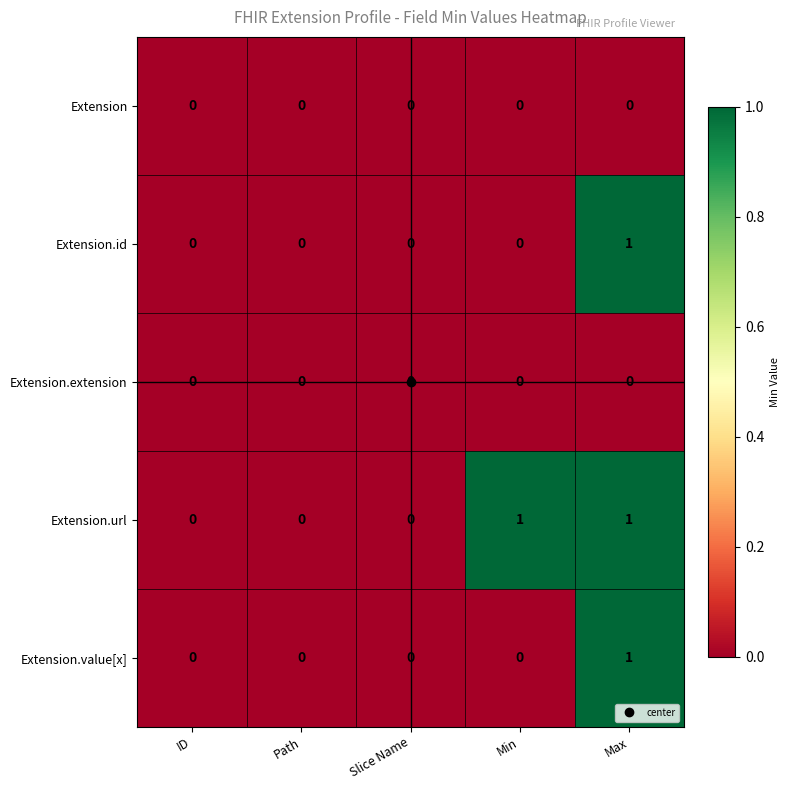

How many distinct data groups are displayed?

5